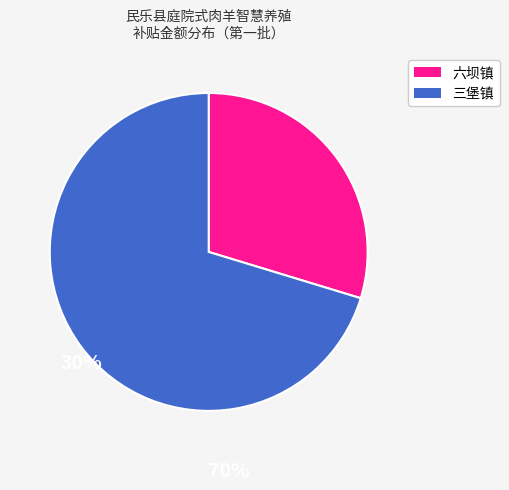

Is there any slice that represents more than half of the pie?

Yes